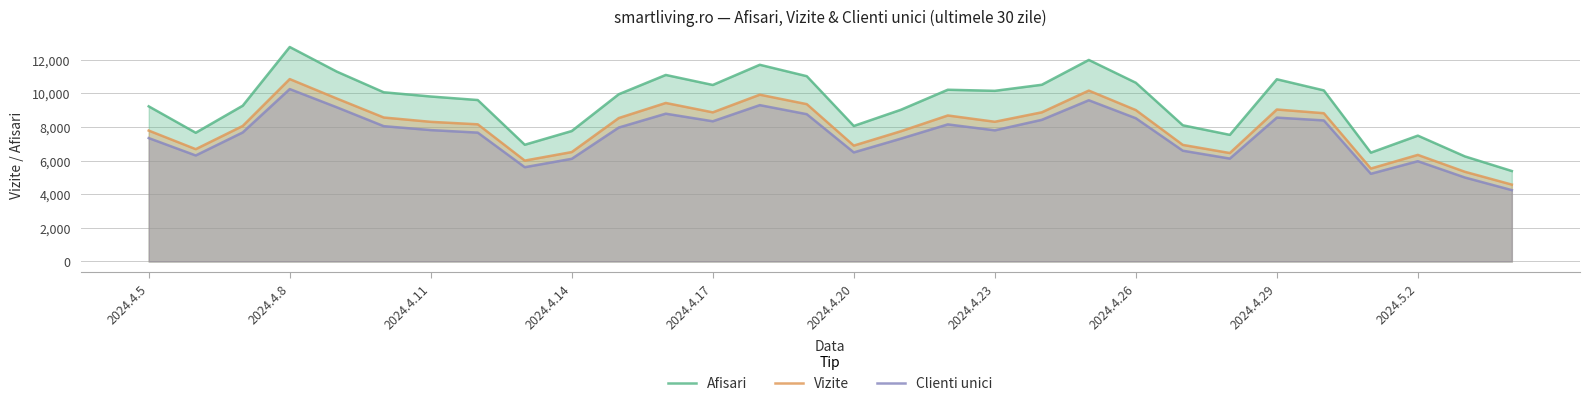

The value of Afisari at 16 is 9018. True or false?

True